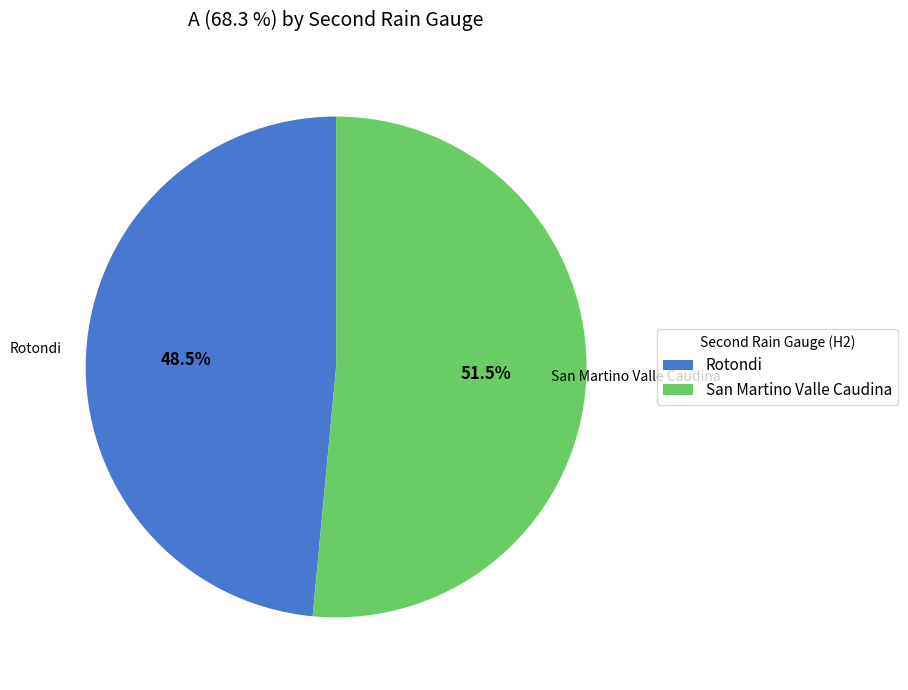

What is the majority slice?

San Martino Valle Caudina